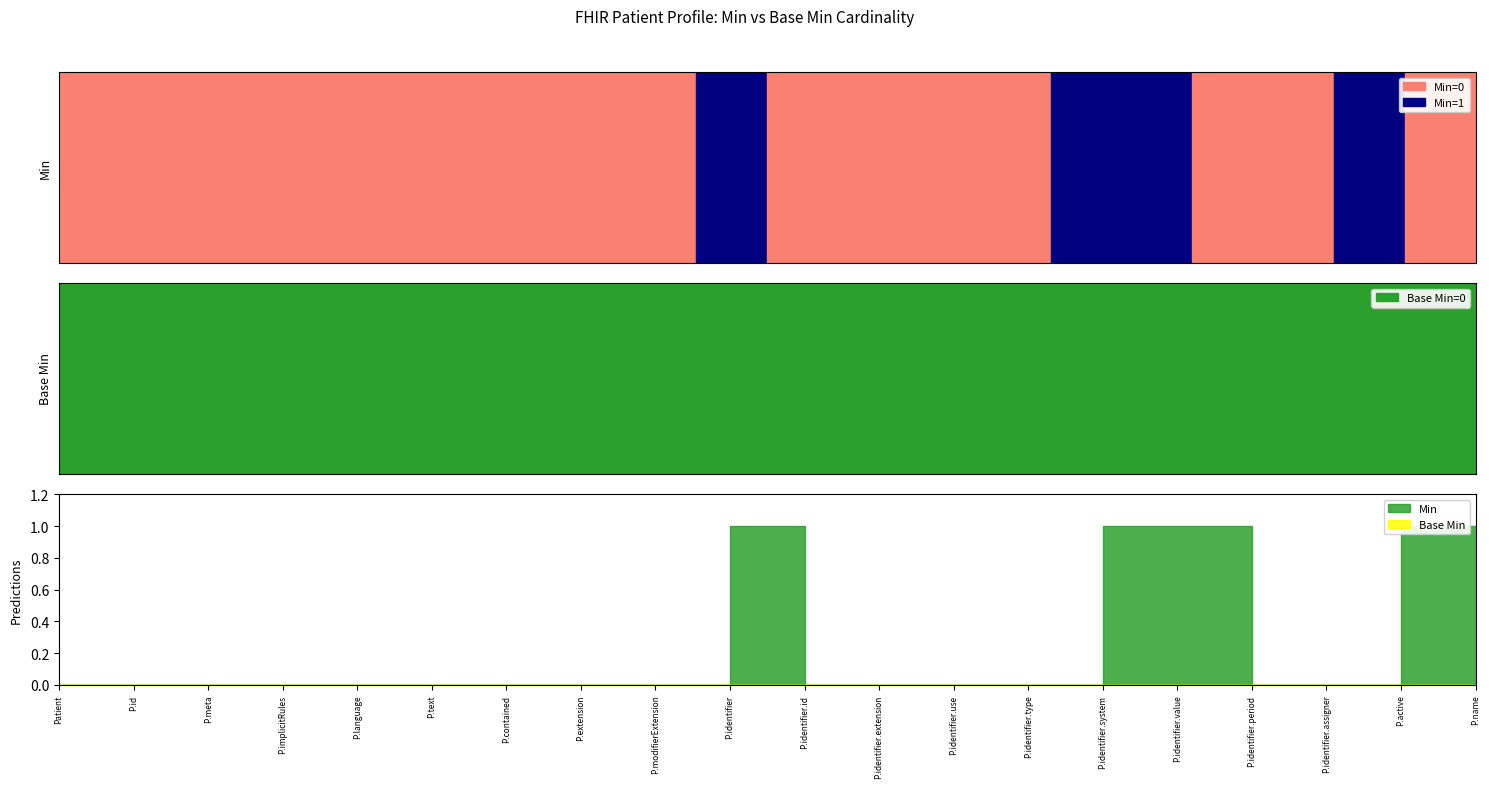

What is the difference between the maximum and minimum values in the Min series?

1